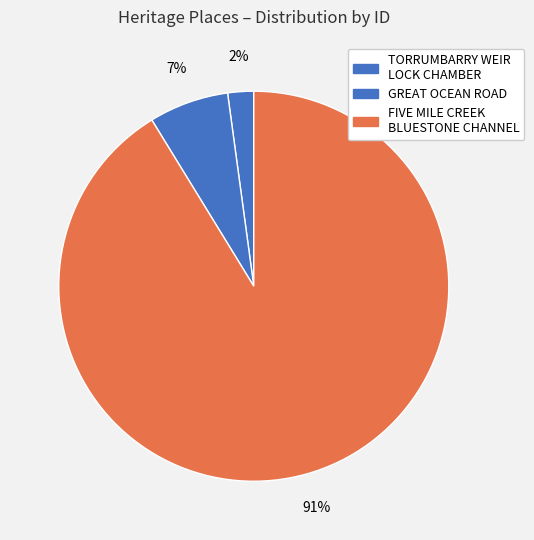

Count the number of slices in the pie.

3